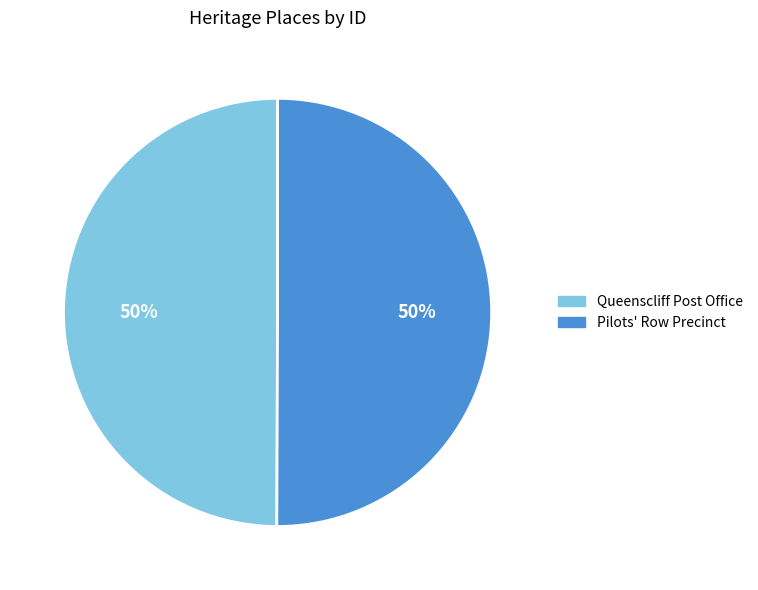

What percentage is the Queenscliff Post Office slice, to the nearest percent?

50%